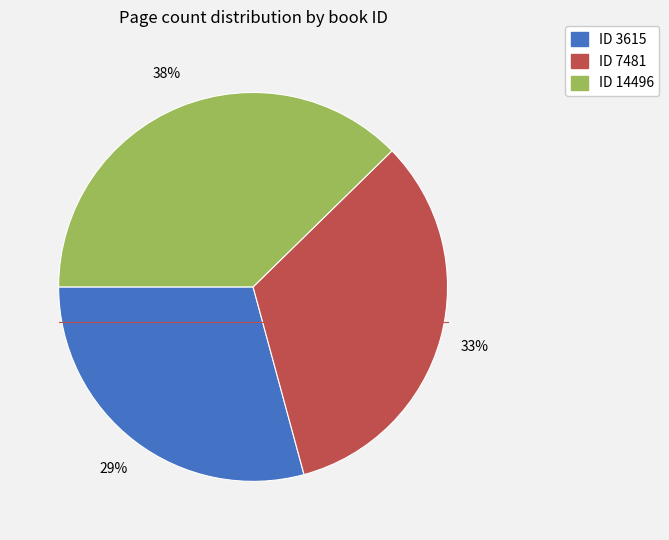

Does any single category account for the majority?

No